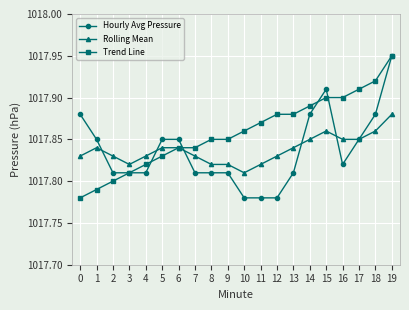

The Rolling Mean series shows 1017.9 at 17. True or false?

True